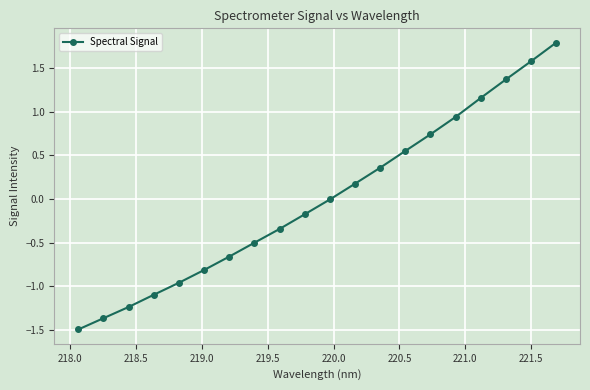

True or false: the data has more than 2 interior local peaks.

False